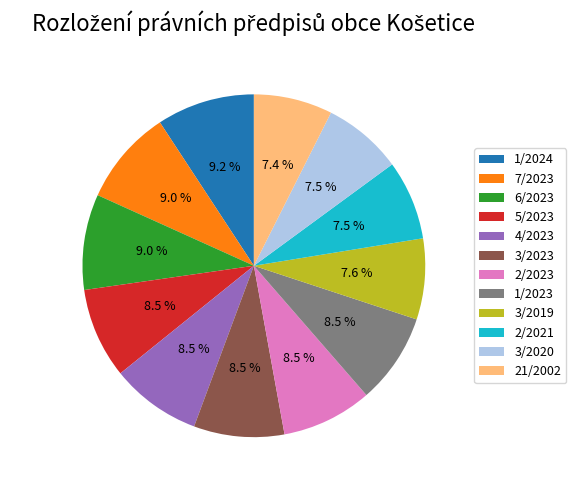

What is the ratio of the value at 21/2002 to the value at 1/2024?

0.8